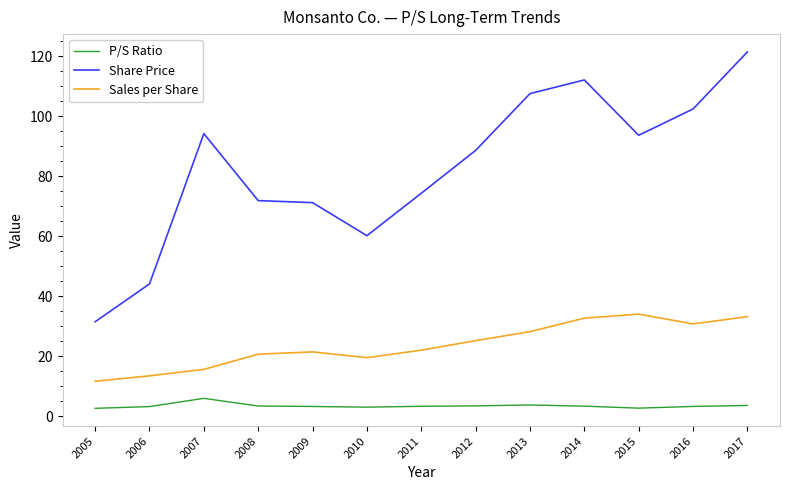

Which category has the highest value across all series?

2017